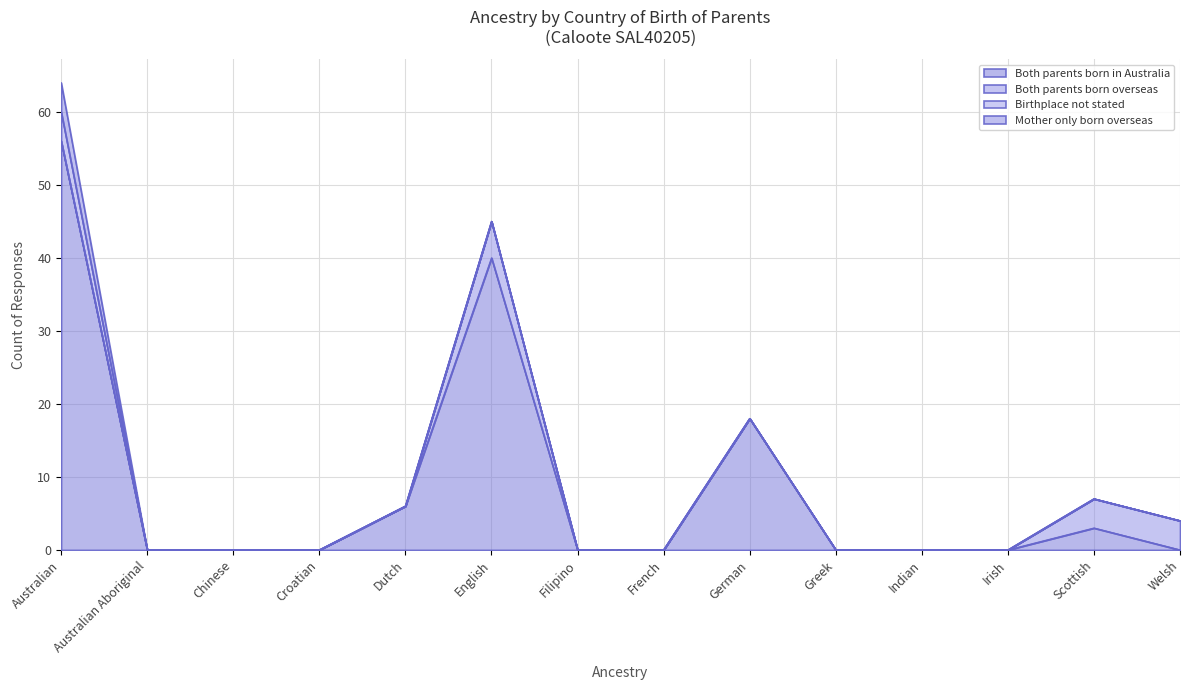

The value of Both parents born in Australia at Scottish is 3. True or false?

True